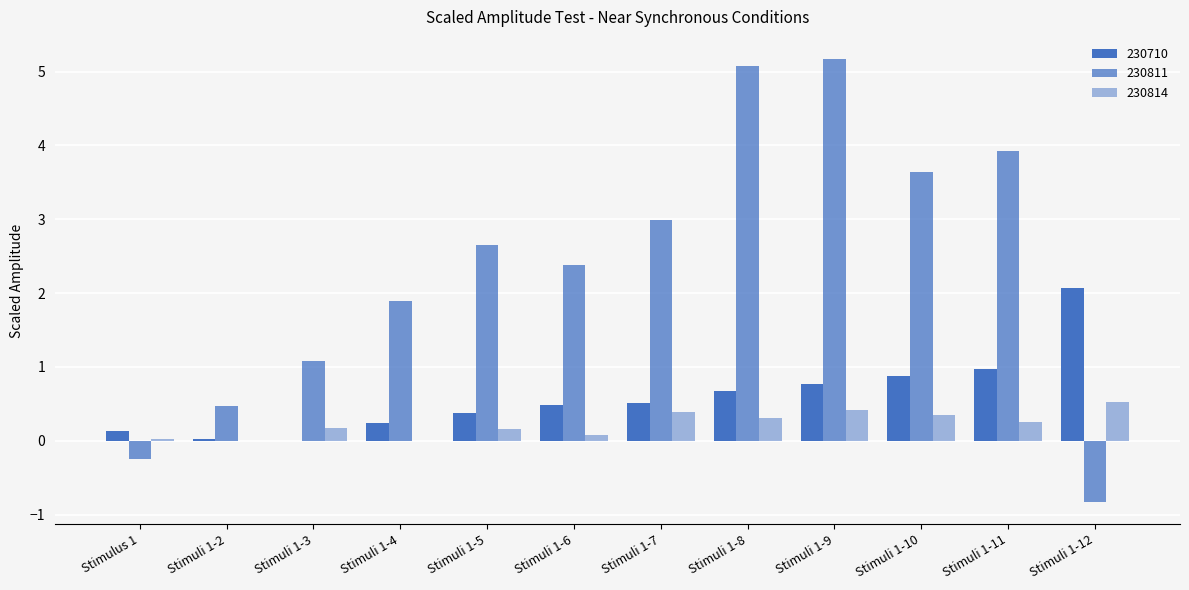

What is the average value of the 230814 series?

0.2